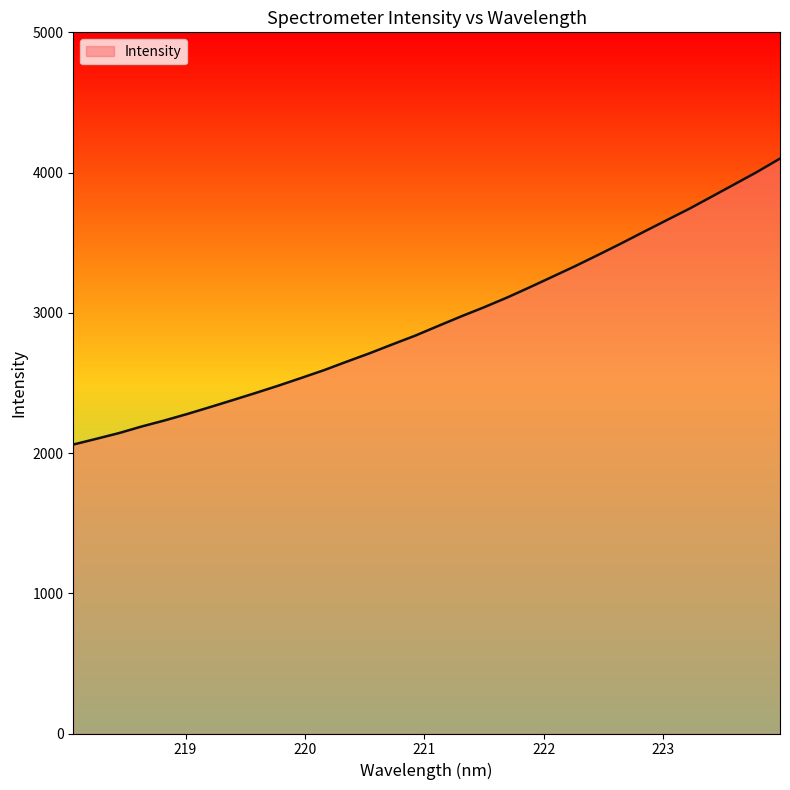

What is the minimum value shown in the chart?

2060.6